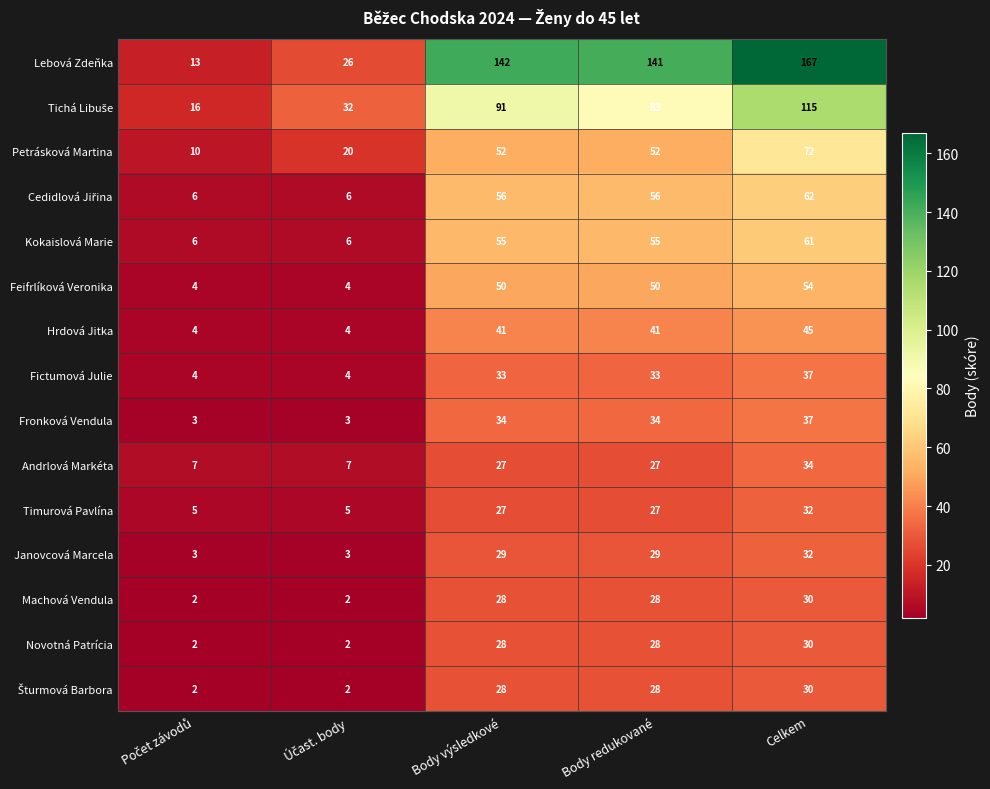

What is the minimum value for Janovcová Marcela?

3